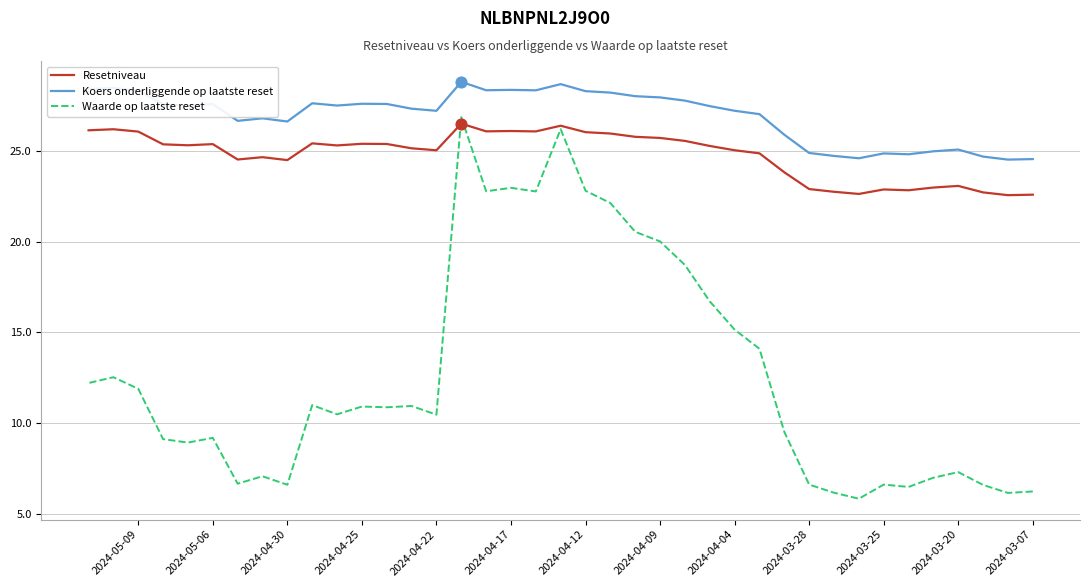

Which series has the largest Y range (max minus min)?

Waarde op laatste reset